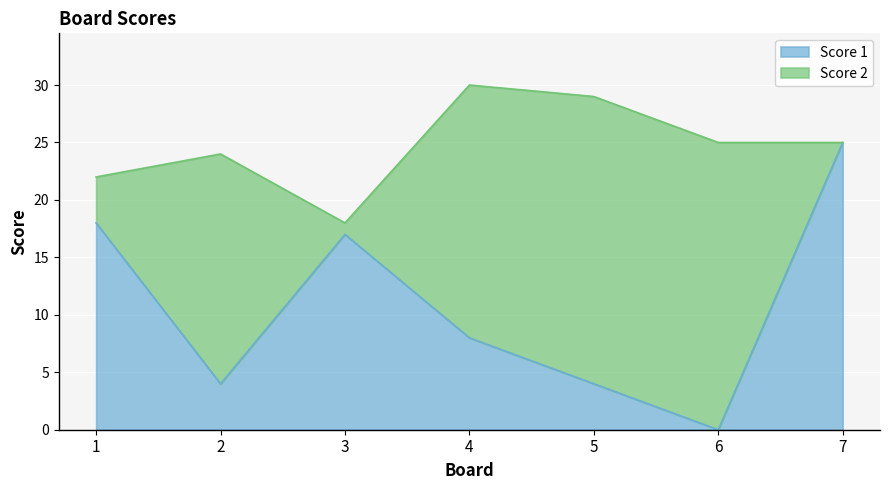

Rank the categories by value from highest to lowest.

7, 1, 3, 4, 2, 5, 6